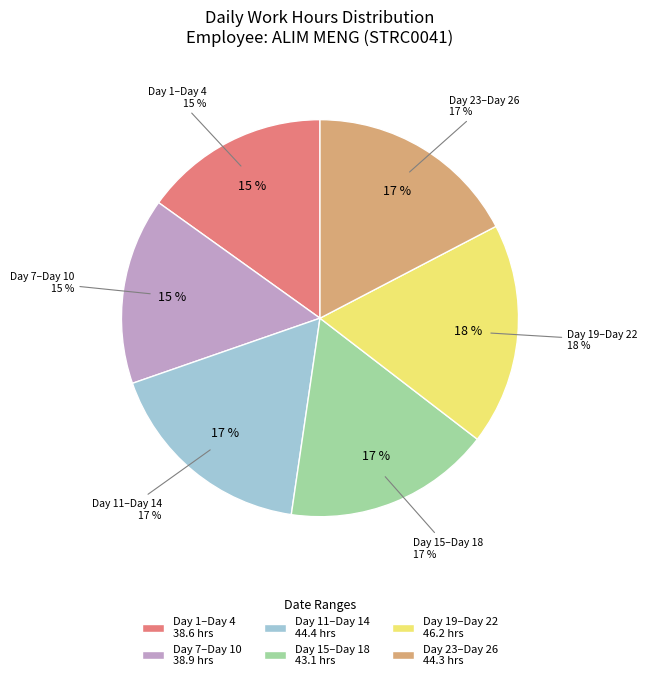

Is Day 15 the majority of the pie?

No